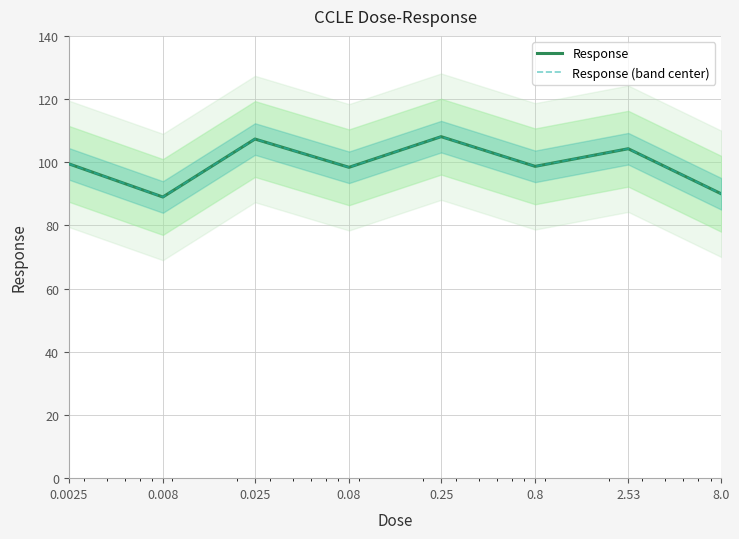

What are all the series names shown in the legend?

Response, Response (band center)